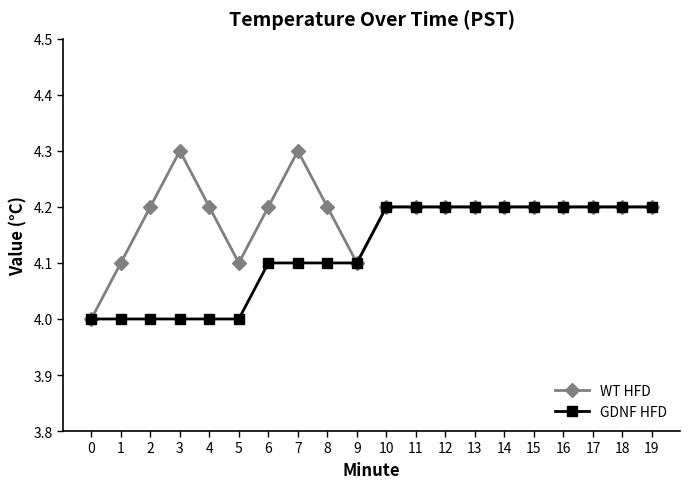

What is the approximate value of WT HFD at 8?

4.2